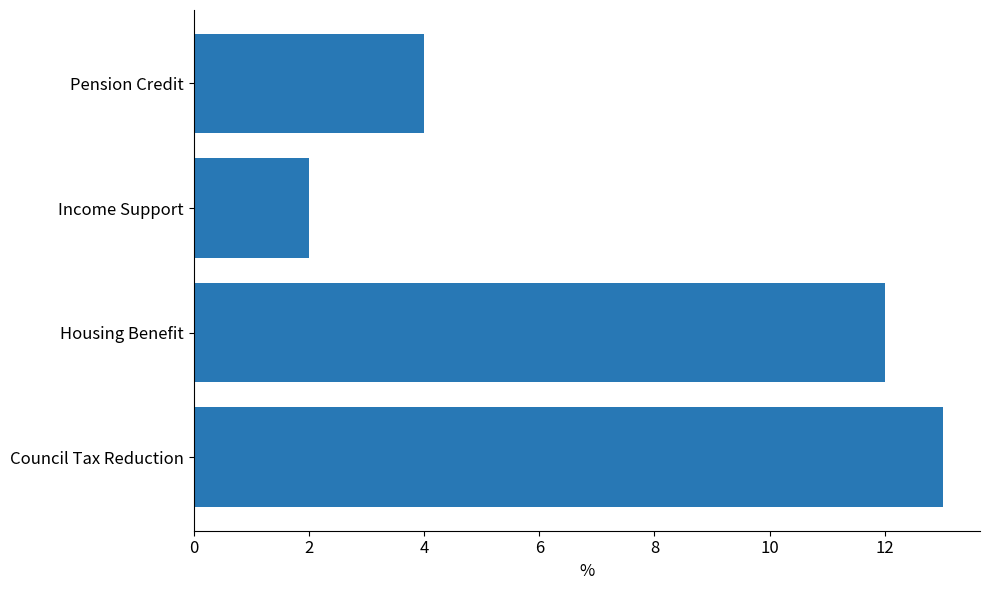

The chart shows a value of 12 at Housing Benefit. True or false?

True